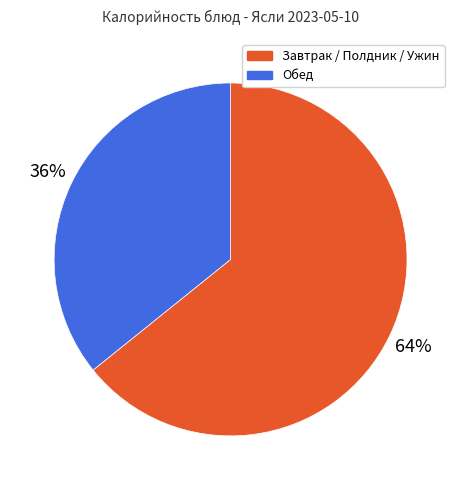

Is there a majority slice in this chart?

Yes